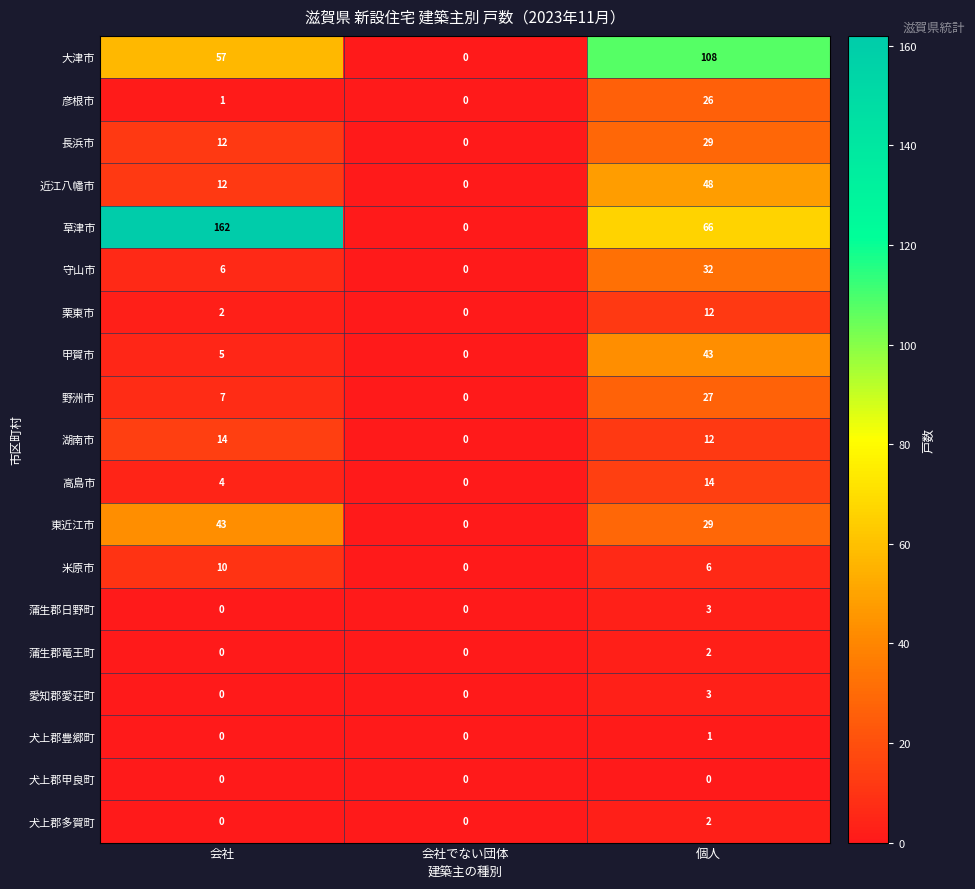

Which series has the largest range (max minus min)?

草津市